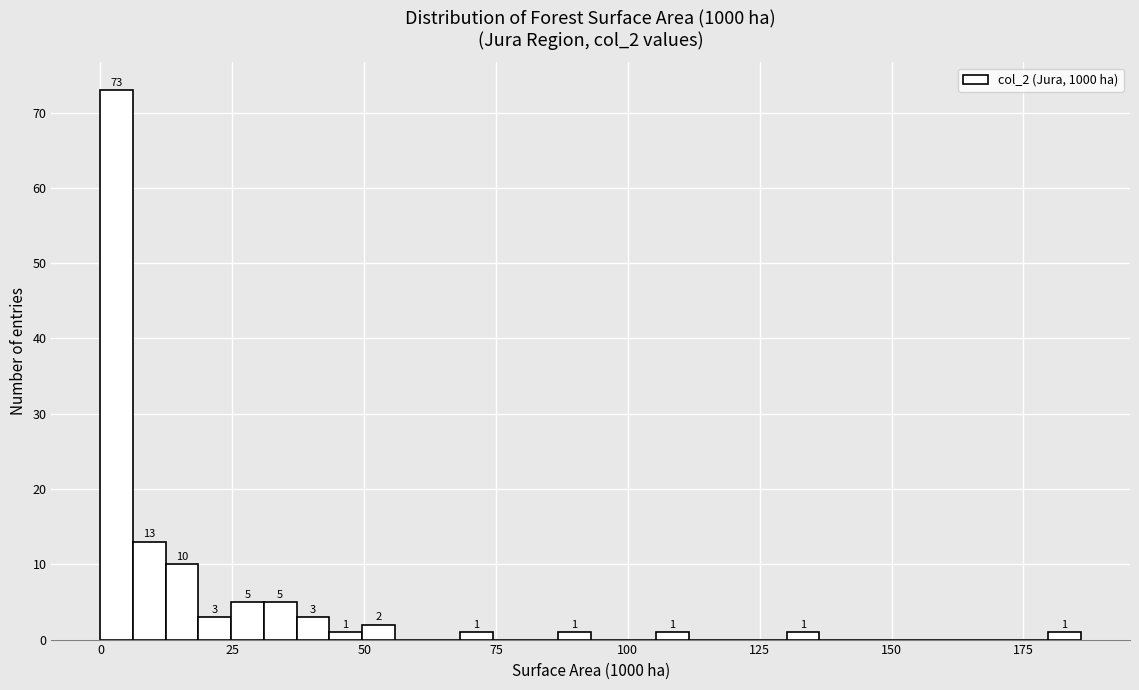

Around what value on the x-axis is the tallest bar? Give the approximate position of its centre, as read against the axis.

5